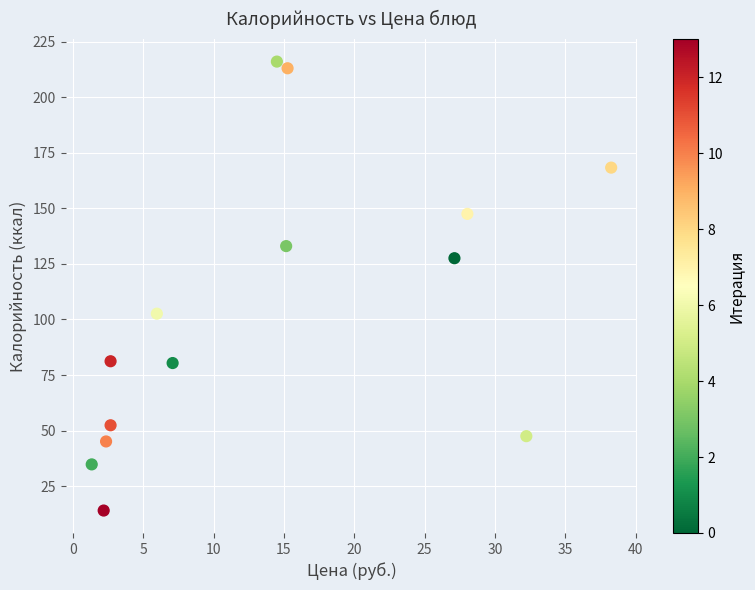

What is the range of Y values (max minus min)?

202.0